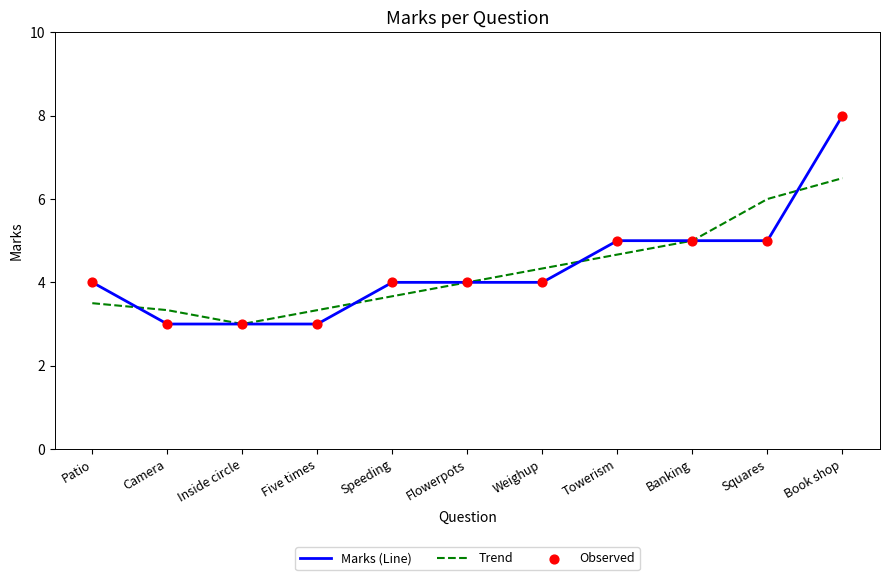

At which category is the sum across all series the highest?

Book shop